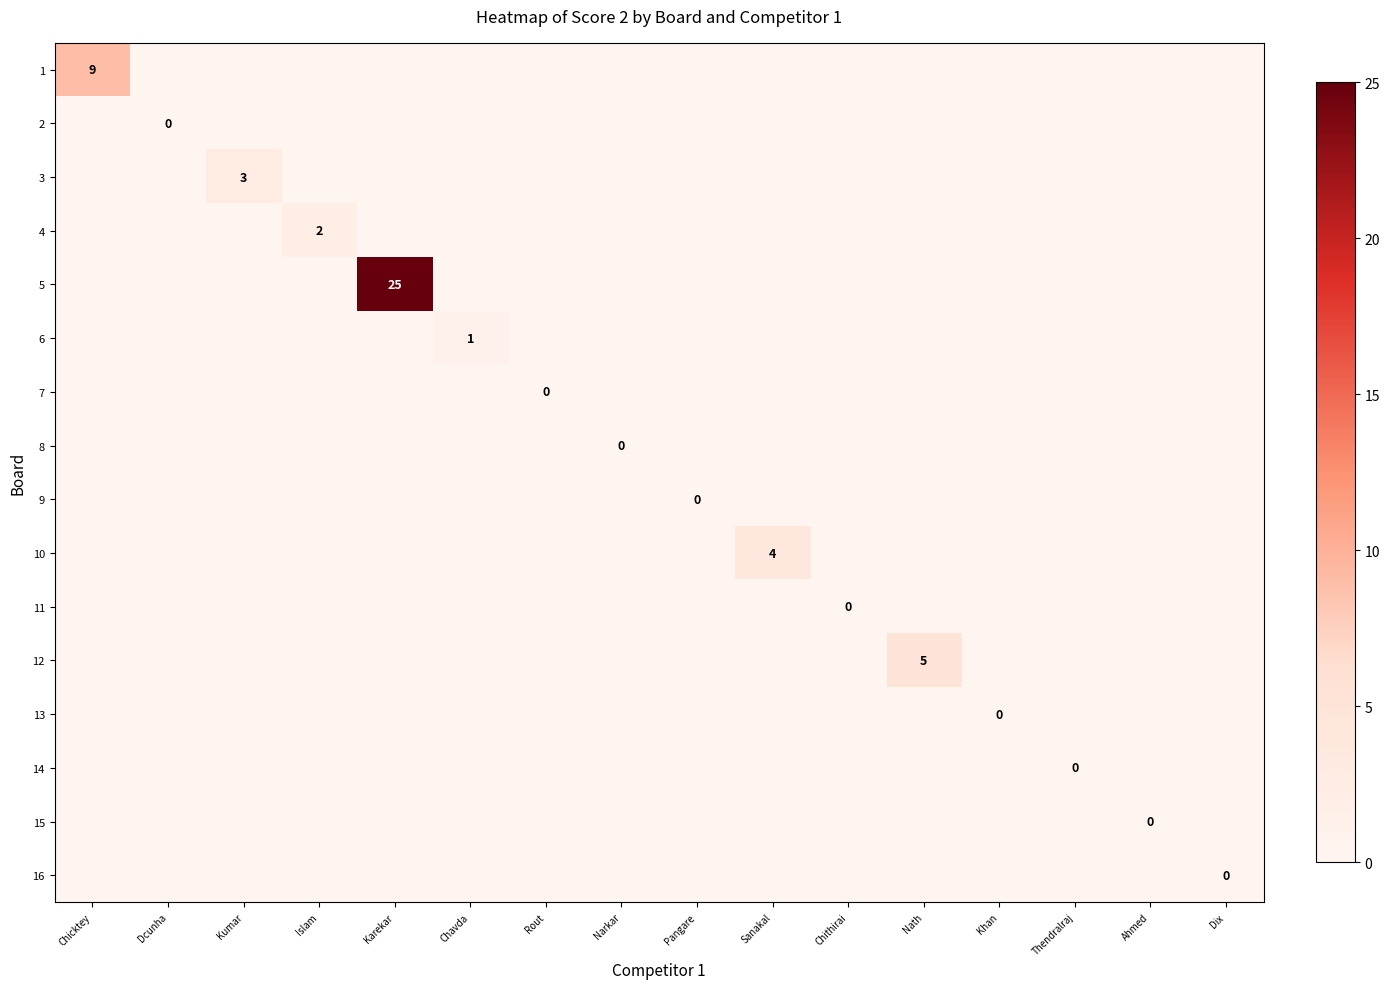

Which label corresponds to the largest value in the chart?

Karekar